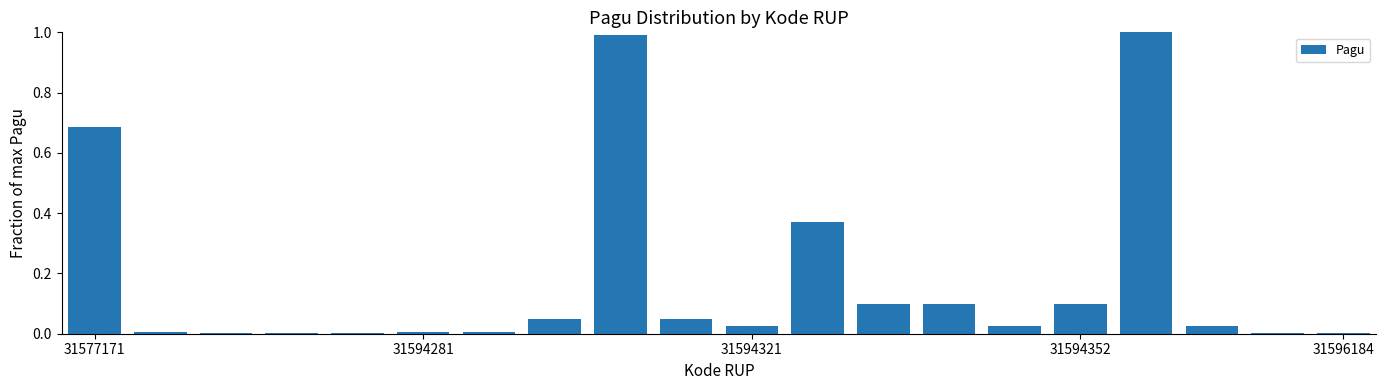

What is the sum of all values?

3.5